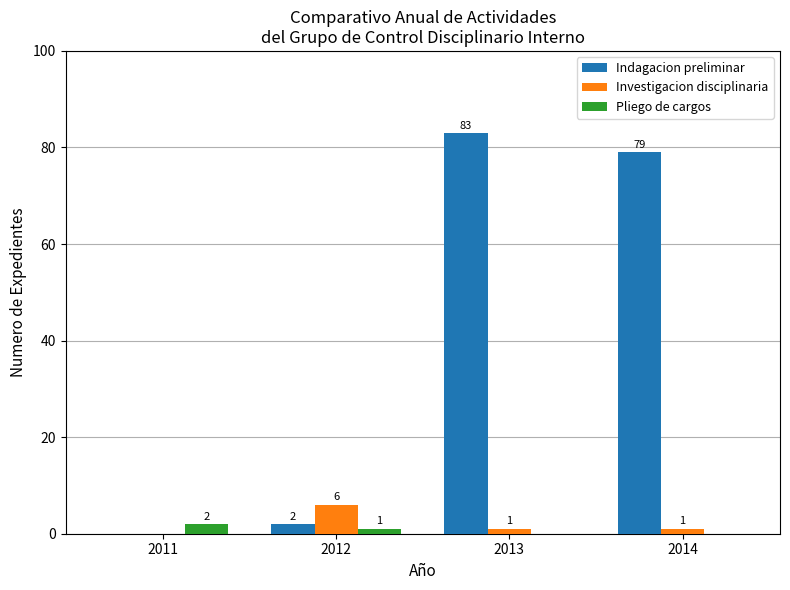

Which series has the largest total across all categories?

Indagacion preliminar